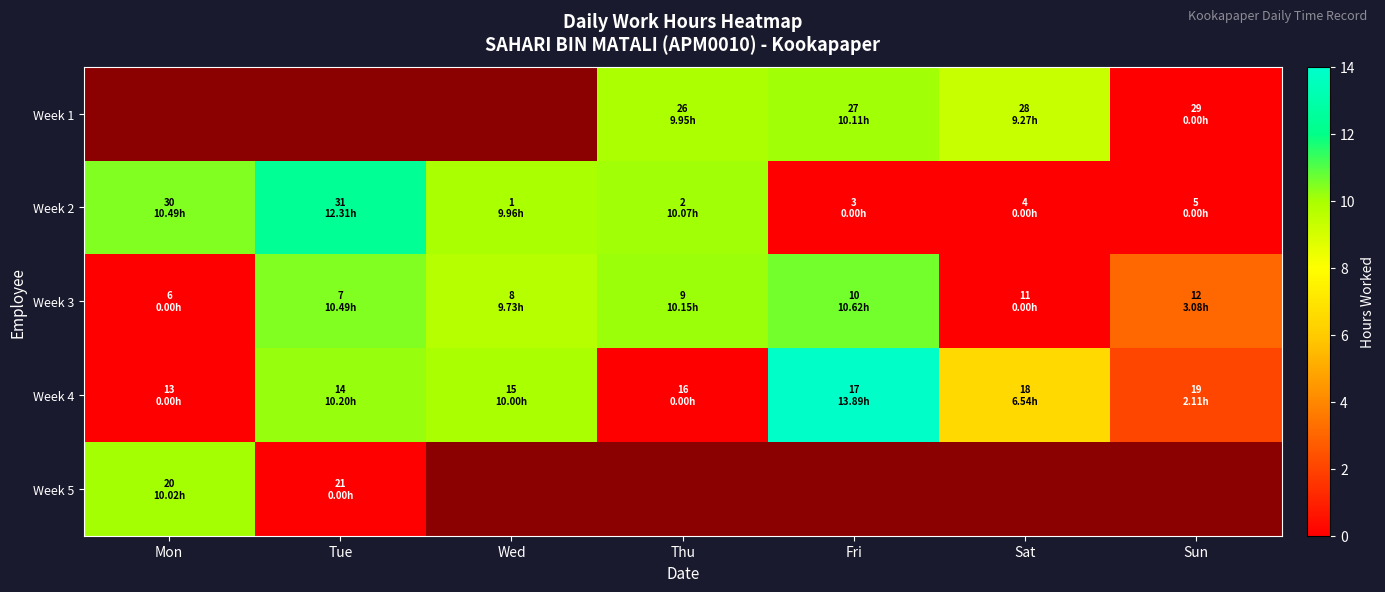

How many values in the Week 2 series are below 9?

3